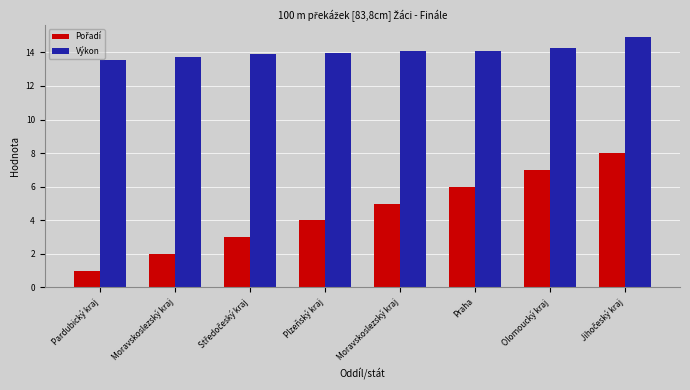

Count the number of categories in the chart.

8